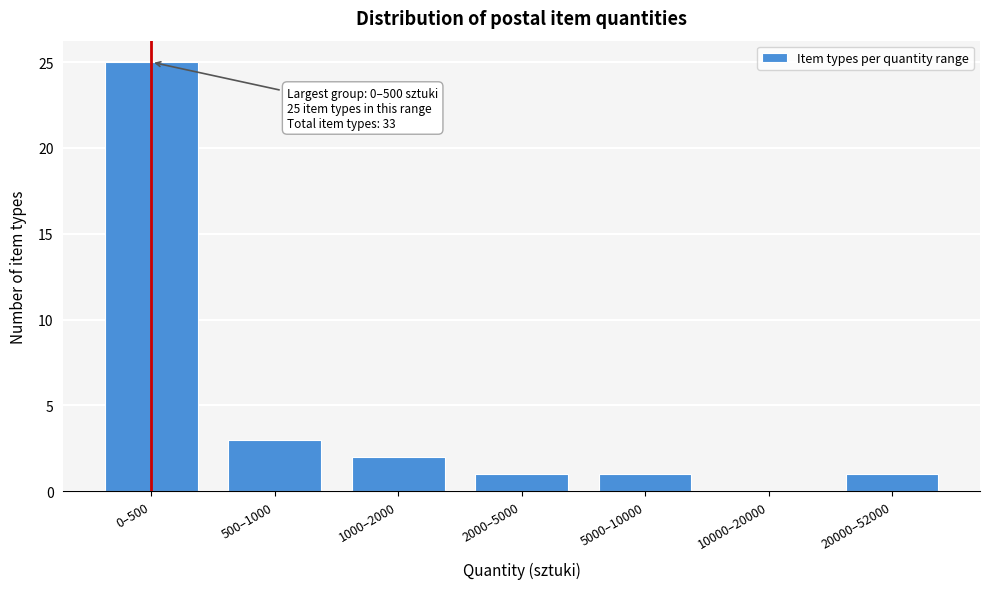

Reading left to right, transcribe all the data shown in this chart.

0–500=25	500–1000=3	1000–2000=2	2000–5000=1	5000–10000=1	10000–20000=0	20000–52000=1